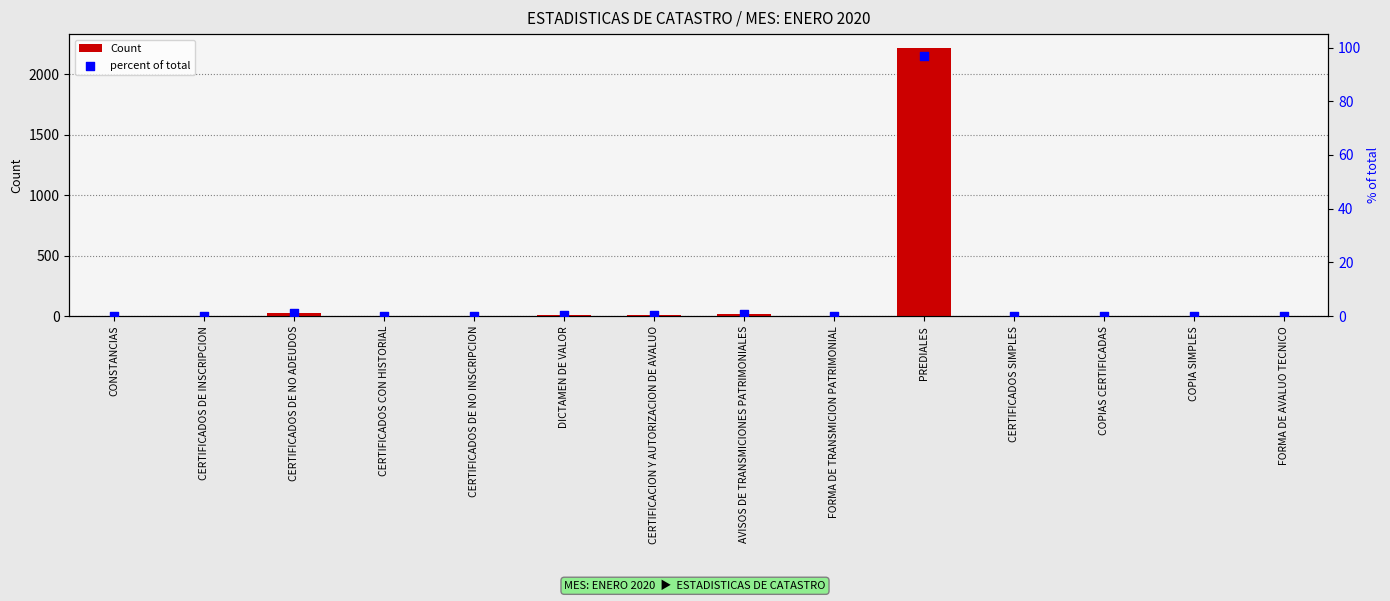

Is the value of Count at CERTIFICADOS DE INSCRIPCION greater than the value of percent of total at AVISOS DE TRANSMICIONES PATRIMONIALES?

No